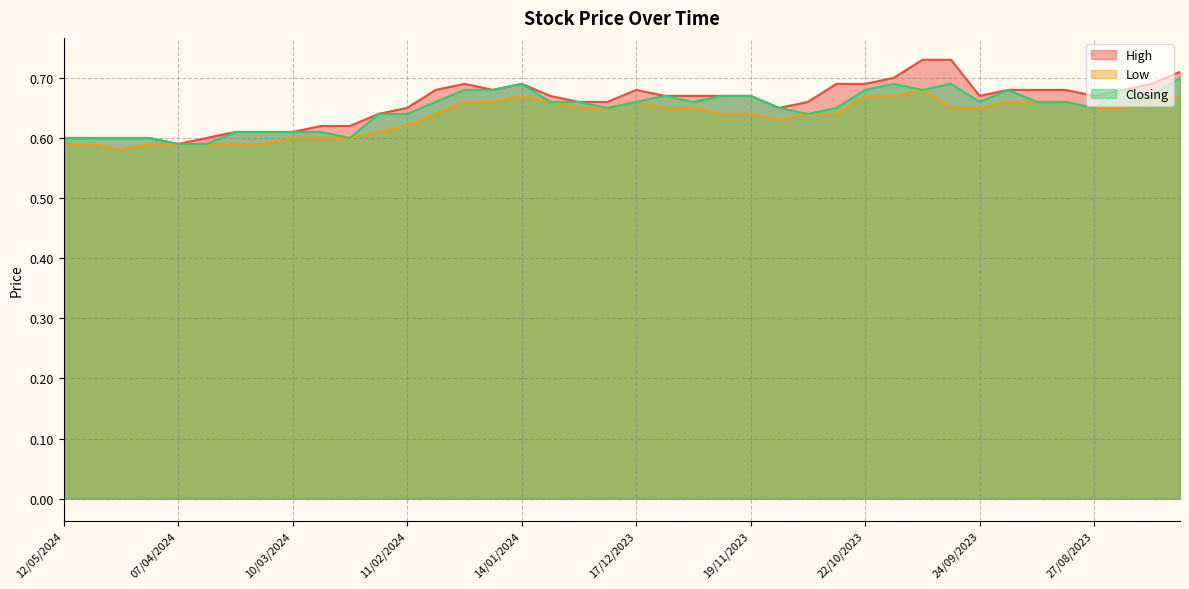

Between 08/10/2023 and 11/02/2024, which is larger?

08/10/2023